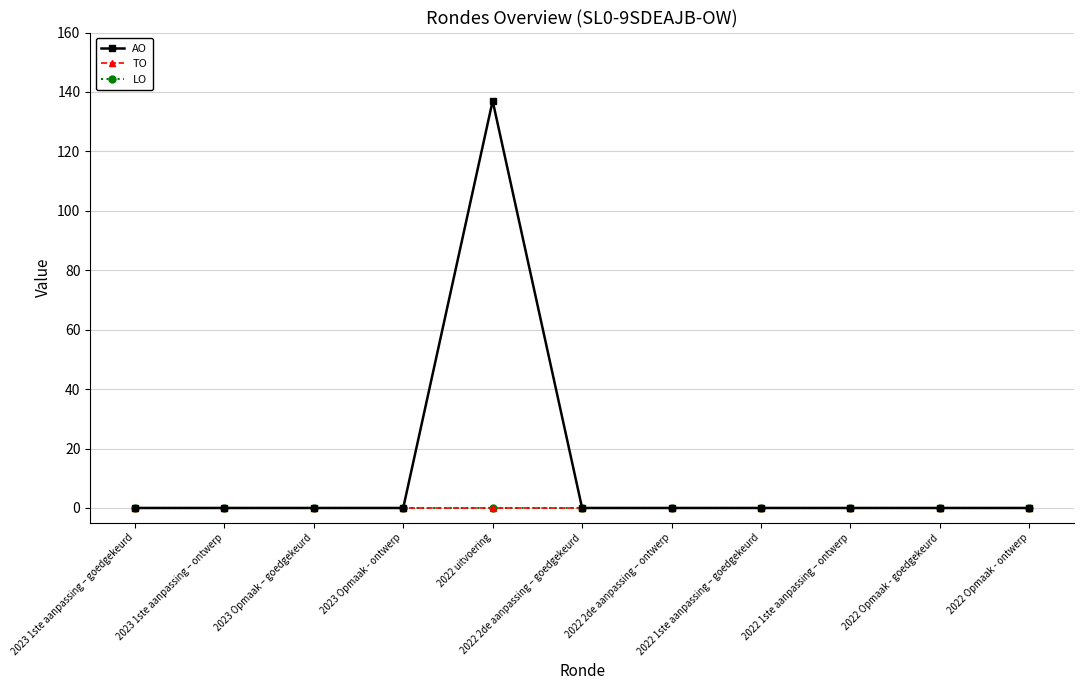

What is the difference between the maximum and second lowest values in the AO series?

137